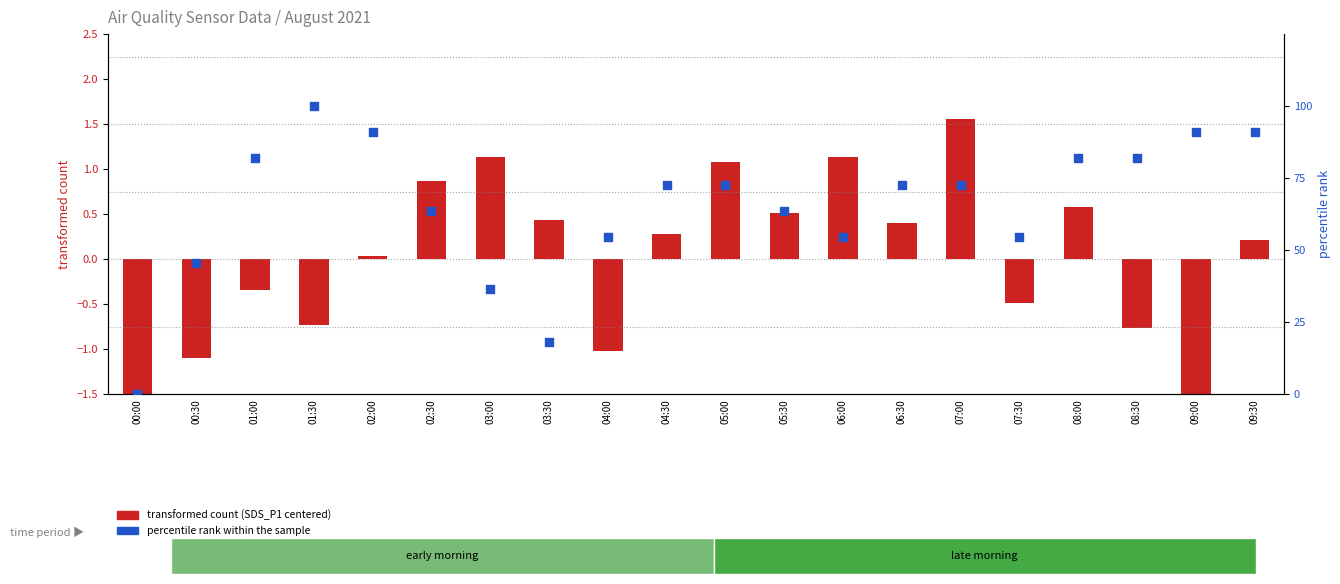

At how many categories does at least one series exceed 8?

19